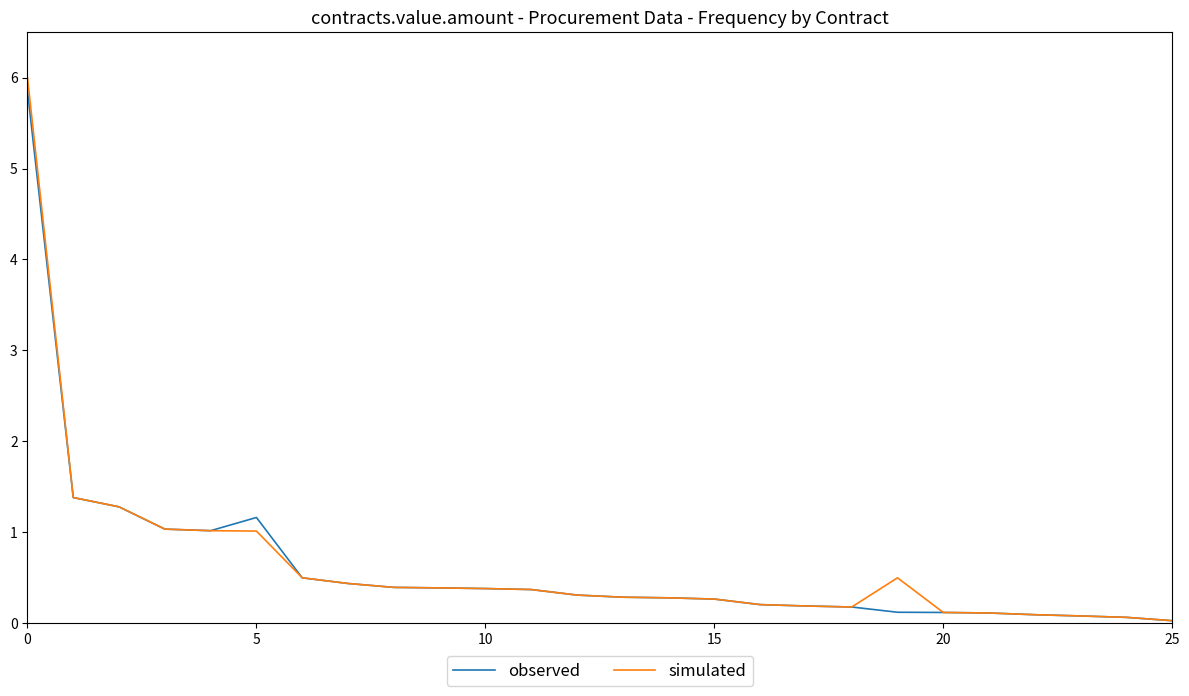

How many interior local valleys does the observed series have?

1